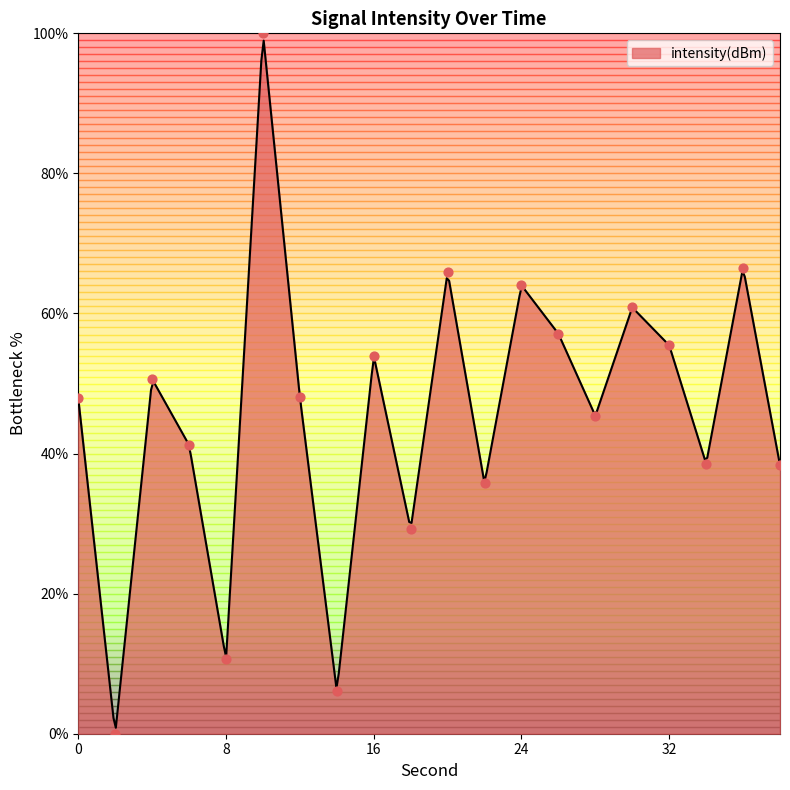

What is the change in value from 16 to 32?

+1.5